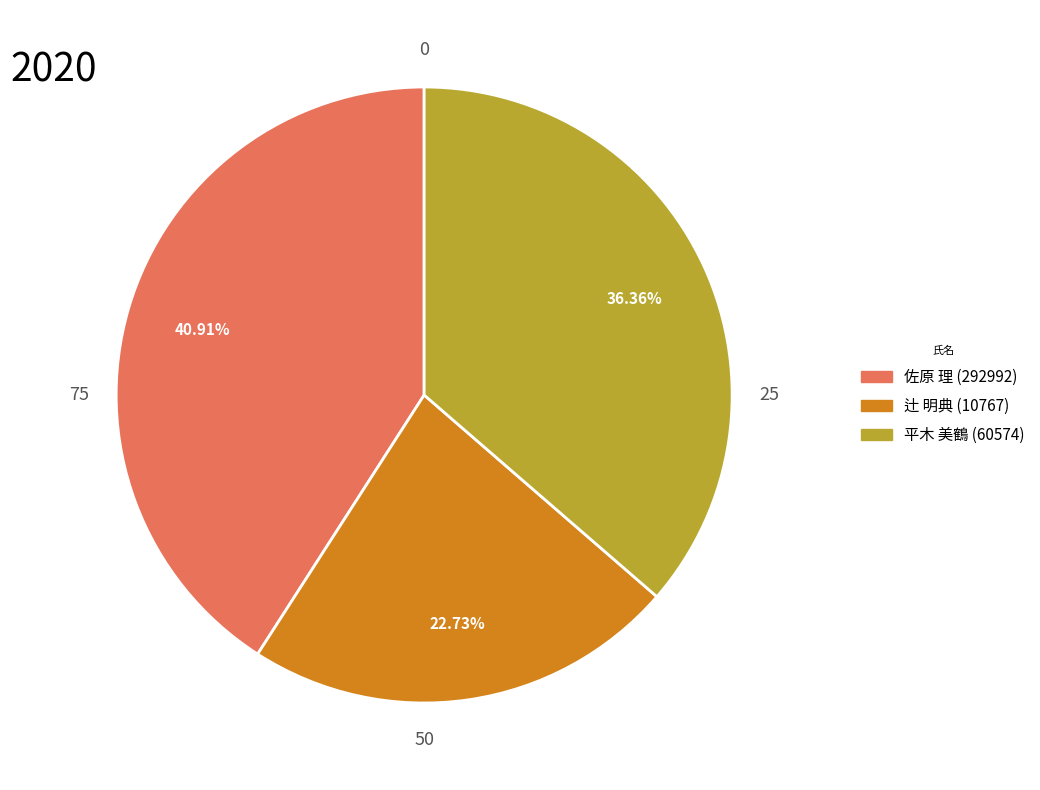

How many slices are in this pie chart?

3